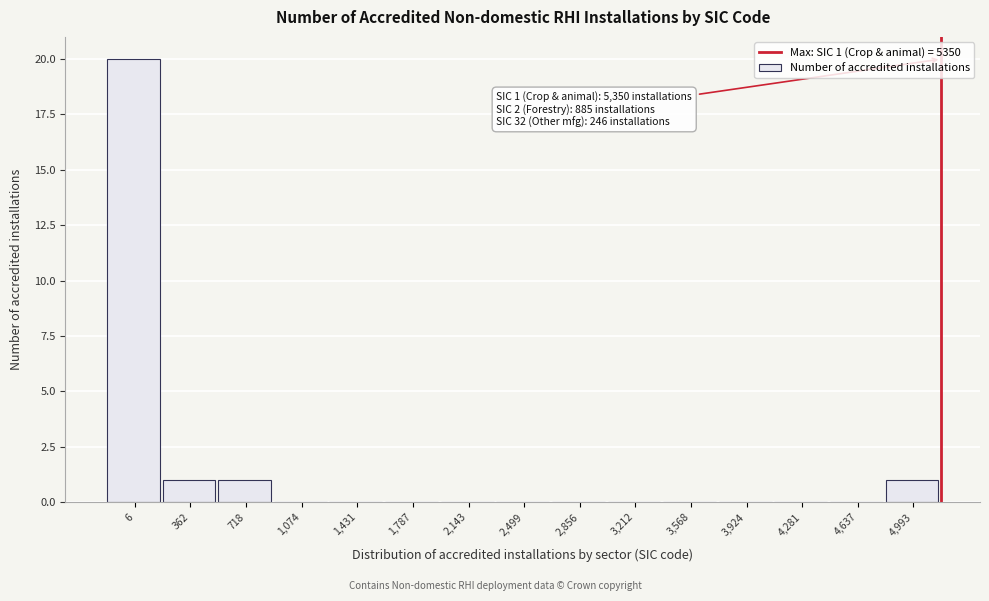

Reading right to left, list all the values displayed in this chart.

4,993=1	4,637=0	4,281=0	3,924=0	3,568=0	3,212=0	2,856=0	2,499=0	2,143=0	1,787=0	1,431=0	1,074=0	718=1	362=1	6=20